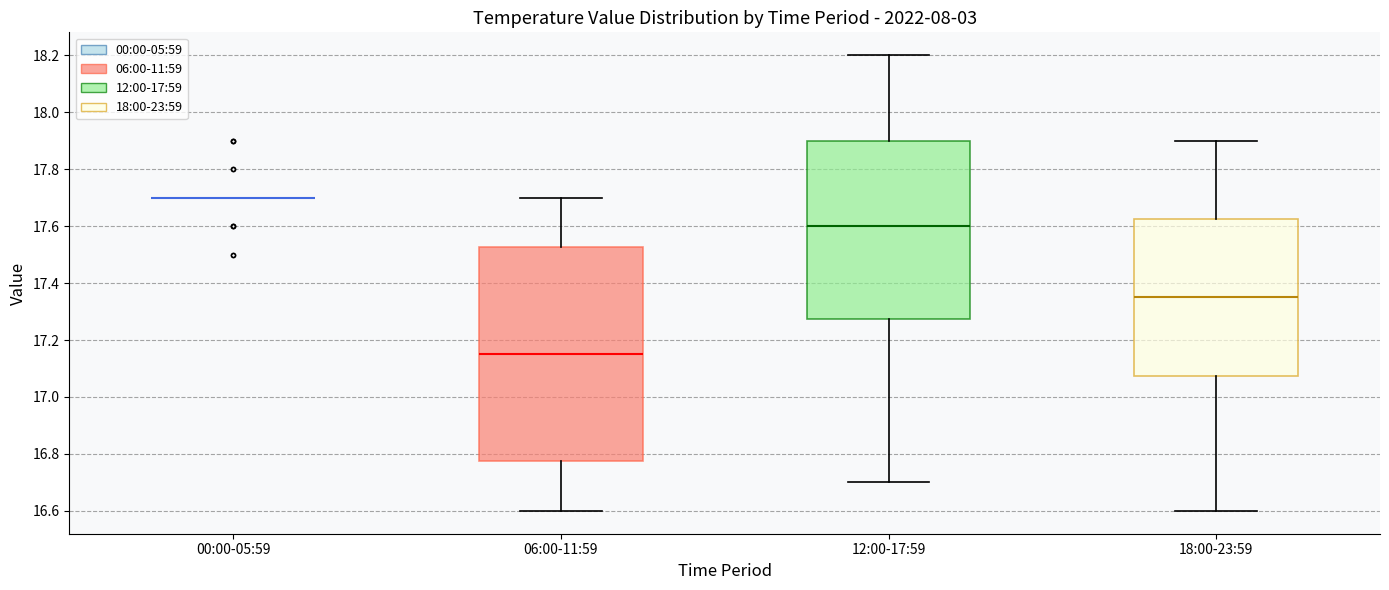

Which box is the tallest, from its lower edge to its upper edge?

06:00-11:59